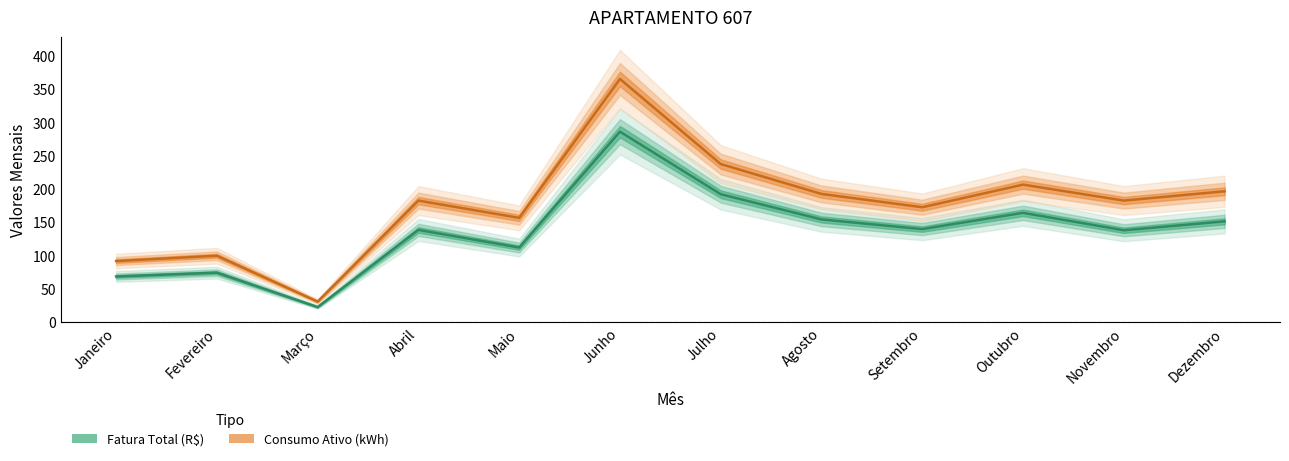

Does the chart have visible grid lines?

No